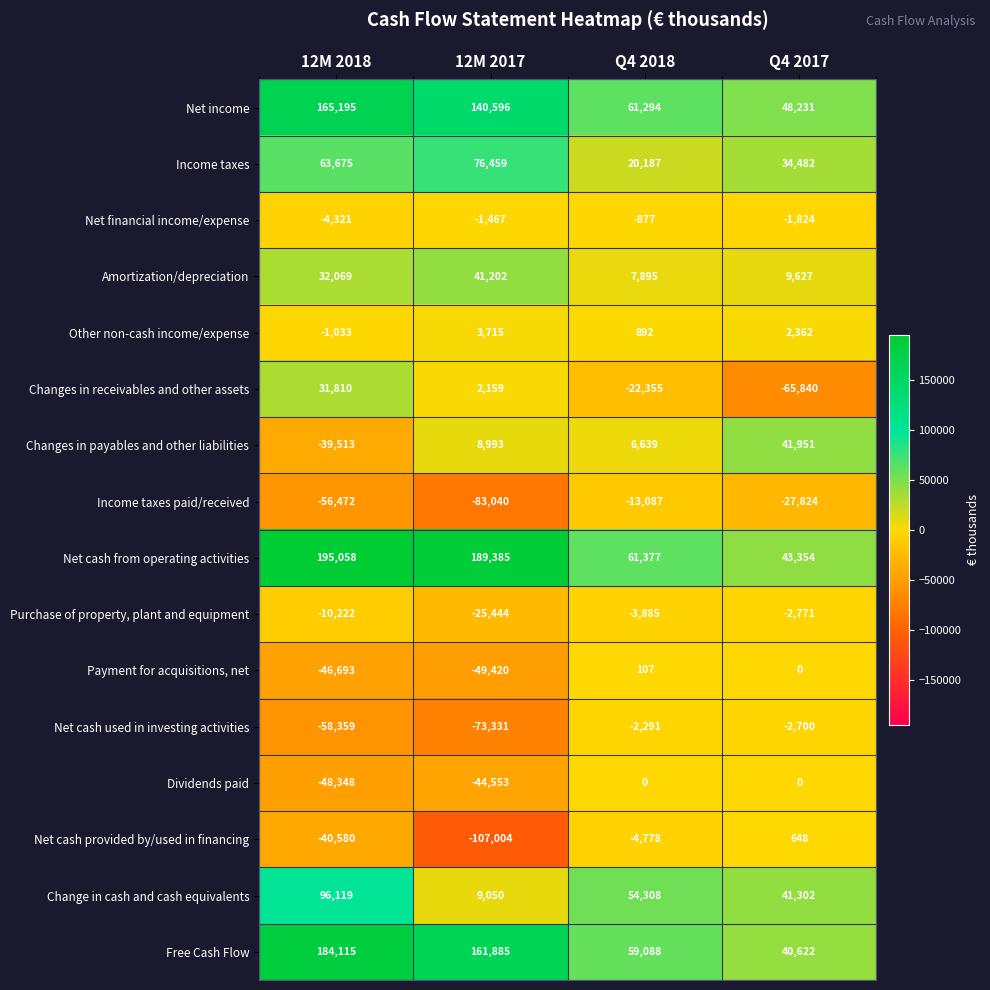

Is it true that Payment for acquisitions, net equals -46693 at 12M 2018?

True